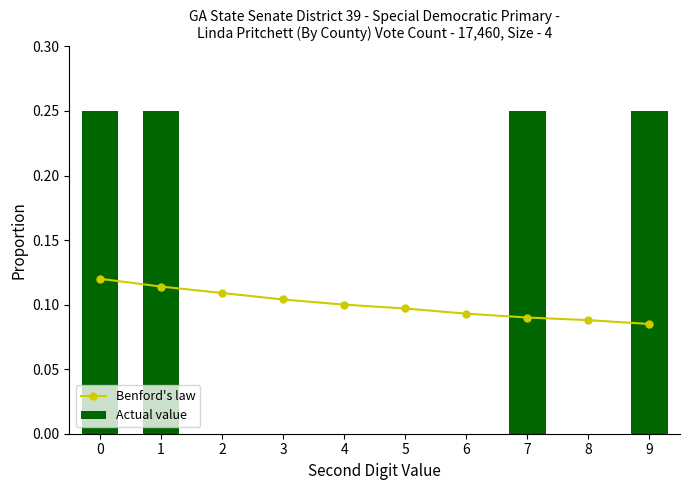

Rank the series at 2 from lowest to highest value.

Actual value, Benford's law